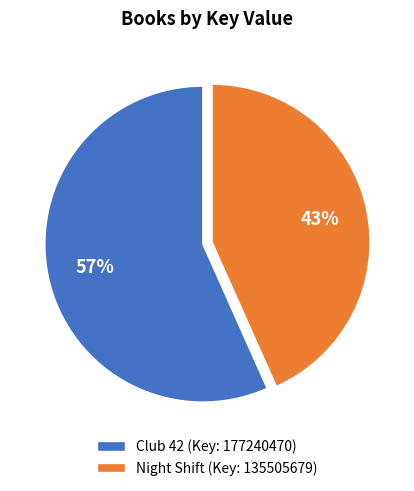

What is the ratio of the value at Club 42 to the value at Night Shift?

1.3